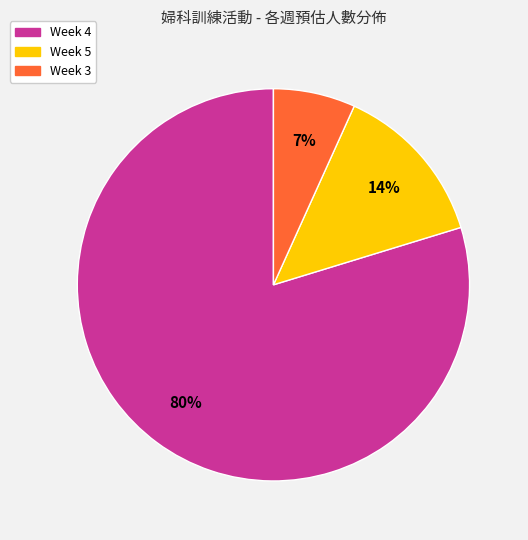

To the nearest percent, what is the average slice percentage?

33%